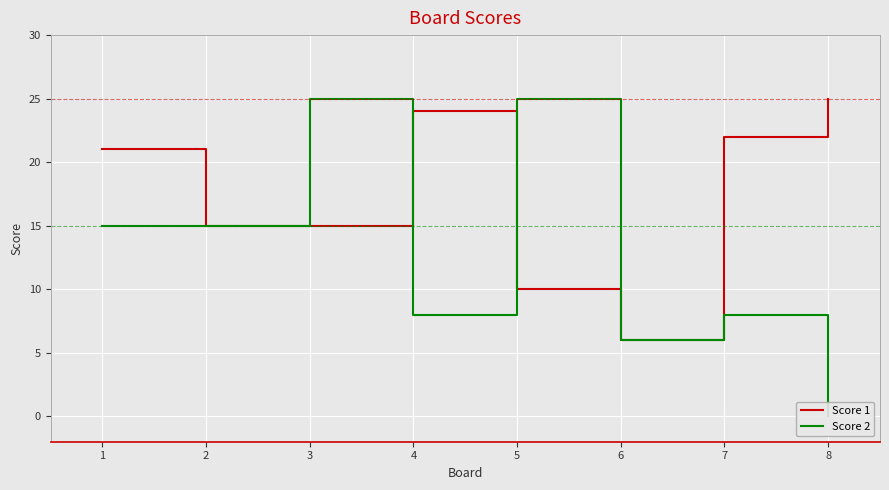

The value of Score 1 at 8 is 7. True or false?

False